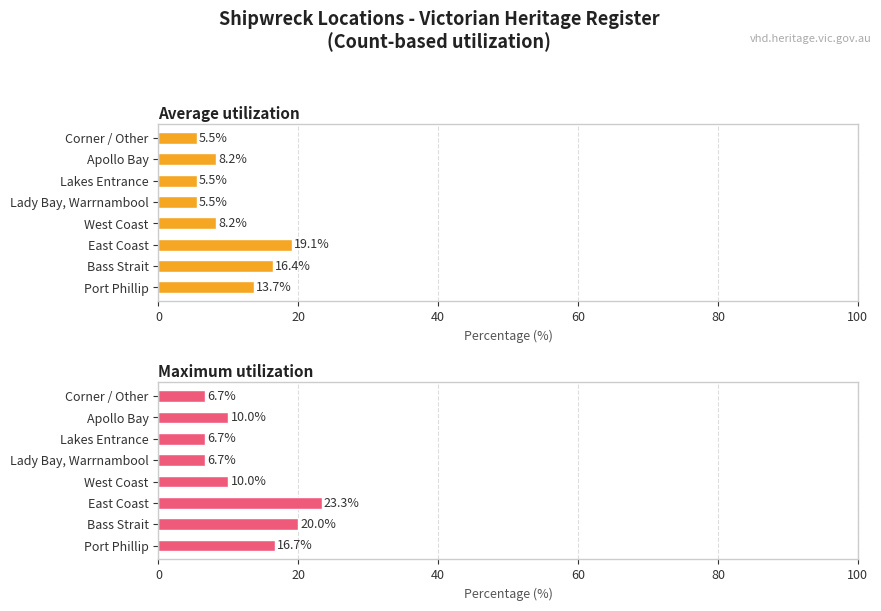

What is the spread (max minus min) of values at East Coast?

4.2